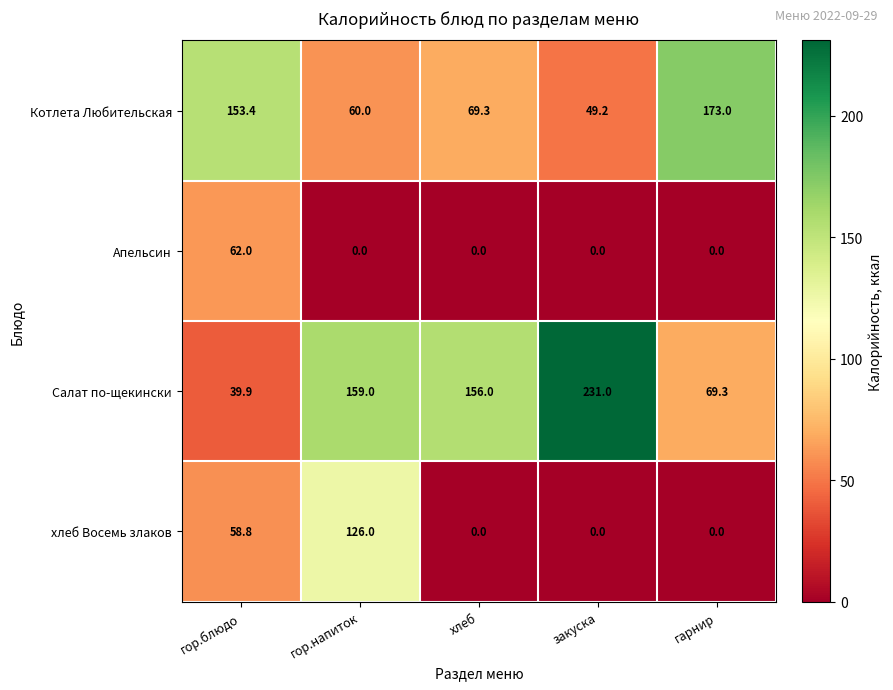

Reading left to right, list all the values displayed in this chart.

Котлета Любительская: гор.блюдо=153.4	гор.напиток=60.0	хлеб=69.3	закуска=49.2	гарнир=173.0
Апельсин: гор.блюдо=62.0	гор.напиток=0.0	хлеб=0.0	закуска=0.0	гарнир=0.0
Салат по-щекински: гор.блюдо=39.9	гор.напиток=159.0	хлеб=156.0	закуска=231.0	гарнир=69.3
хлеб Восемь злаков: гор.блюдо=58.8	гор.напиток=126.0	хлеб=0.0	закуска=0.0	гарнир=0.0